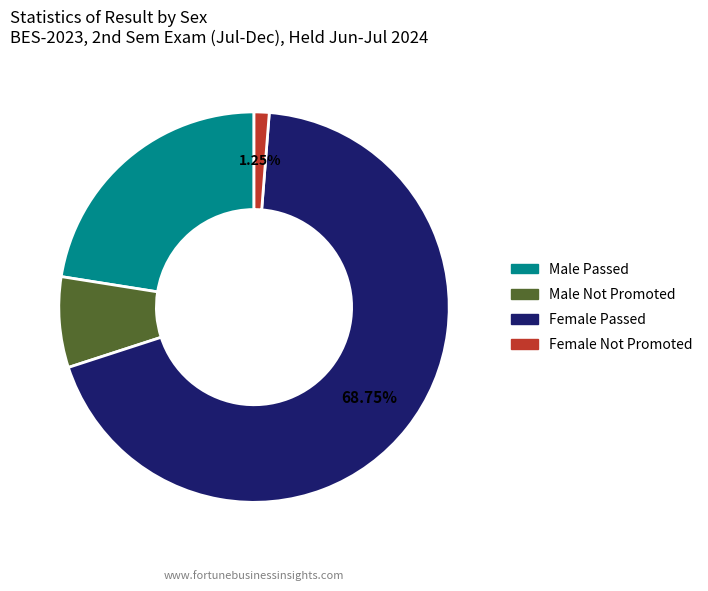

Does any single category account for the majority?

Yes